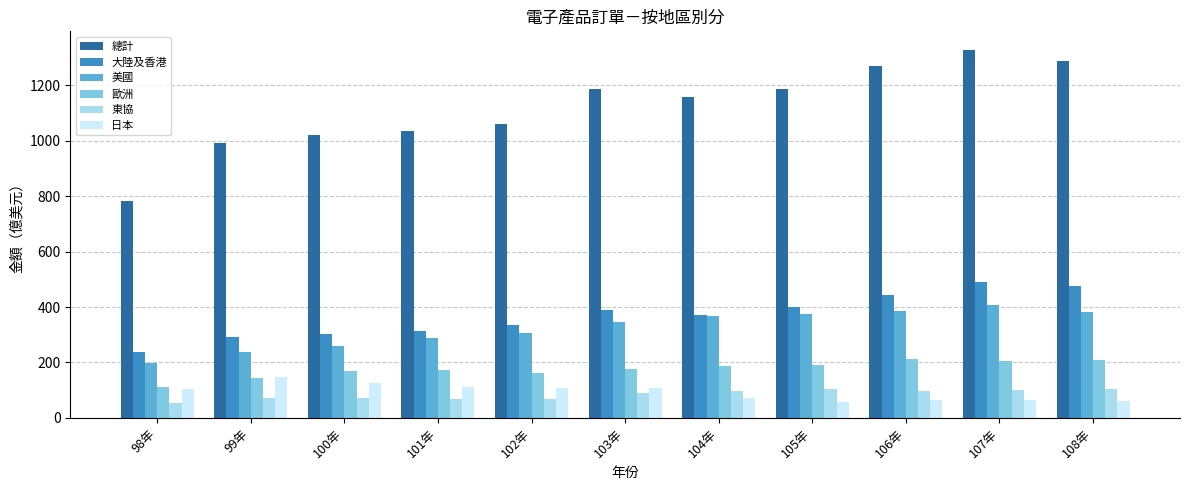

What is the lowest value of the 美國 series?

199.0